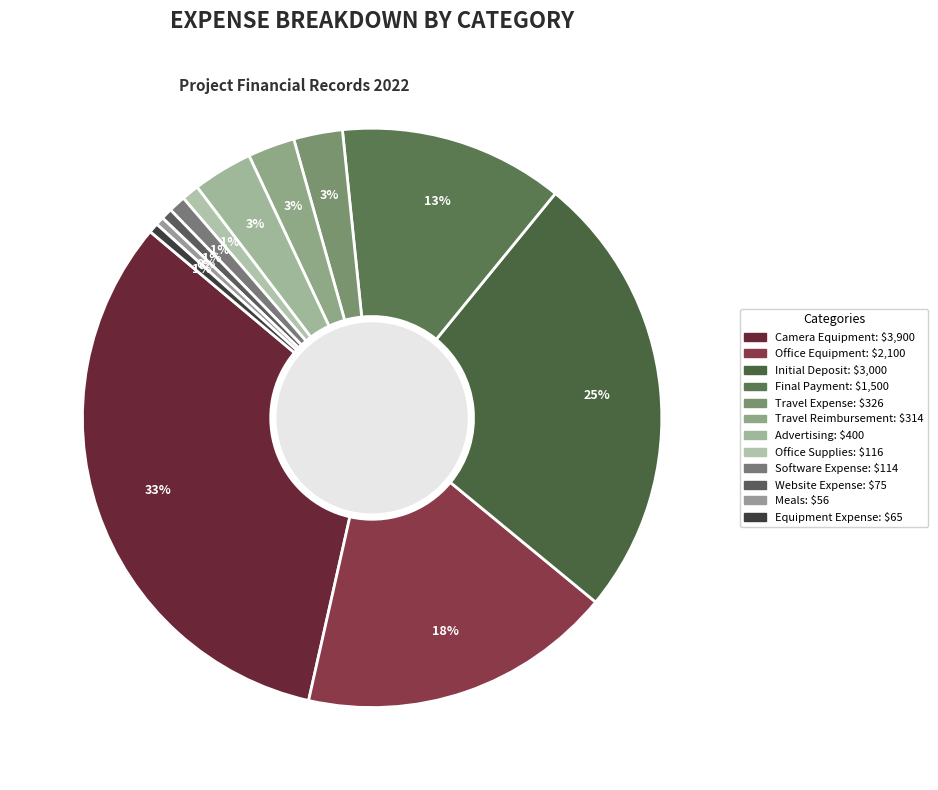

Count the number of slices in the pie.

12